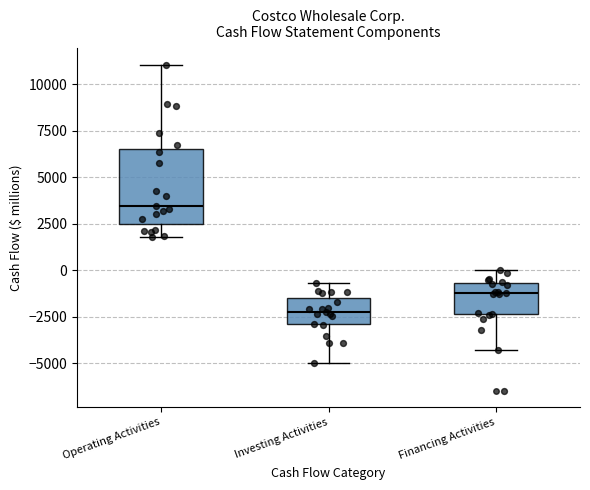

Where does the lower whisker of the box for Operating Activities end on the y-axis? The values are not printed on the chart, so give them approximately, as read against the axis.

2000